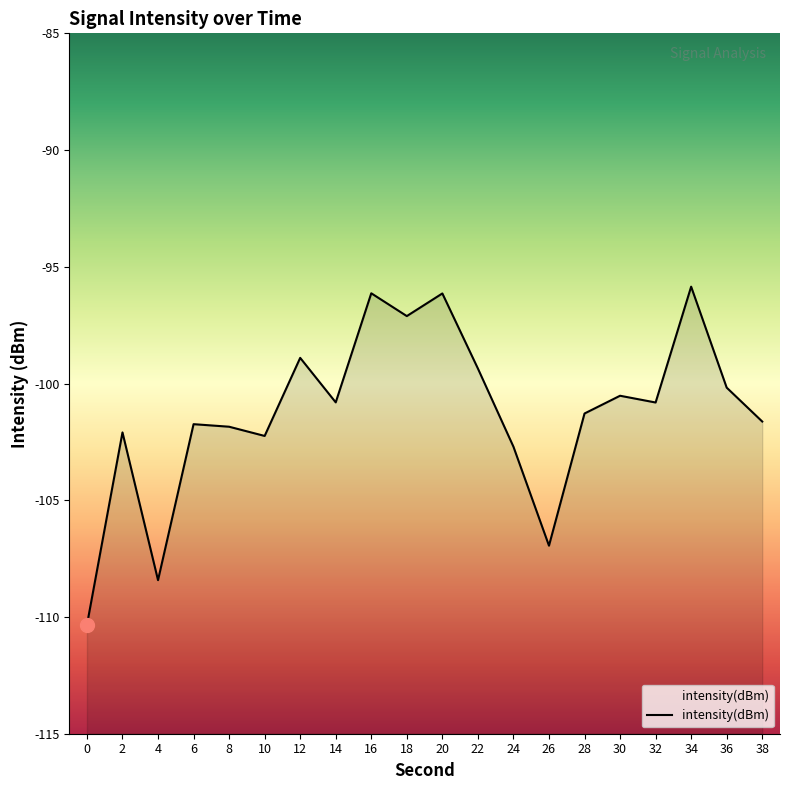

How many points are higher than both their immediate neighbors (excluding endpoints)?

7